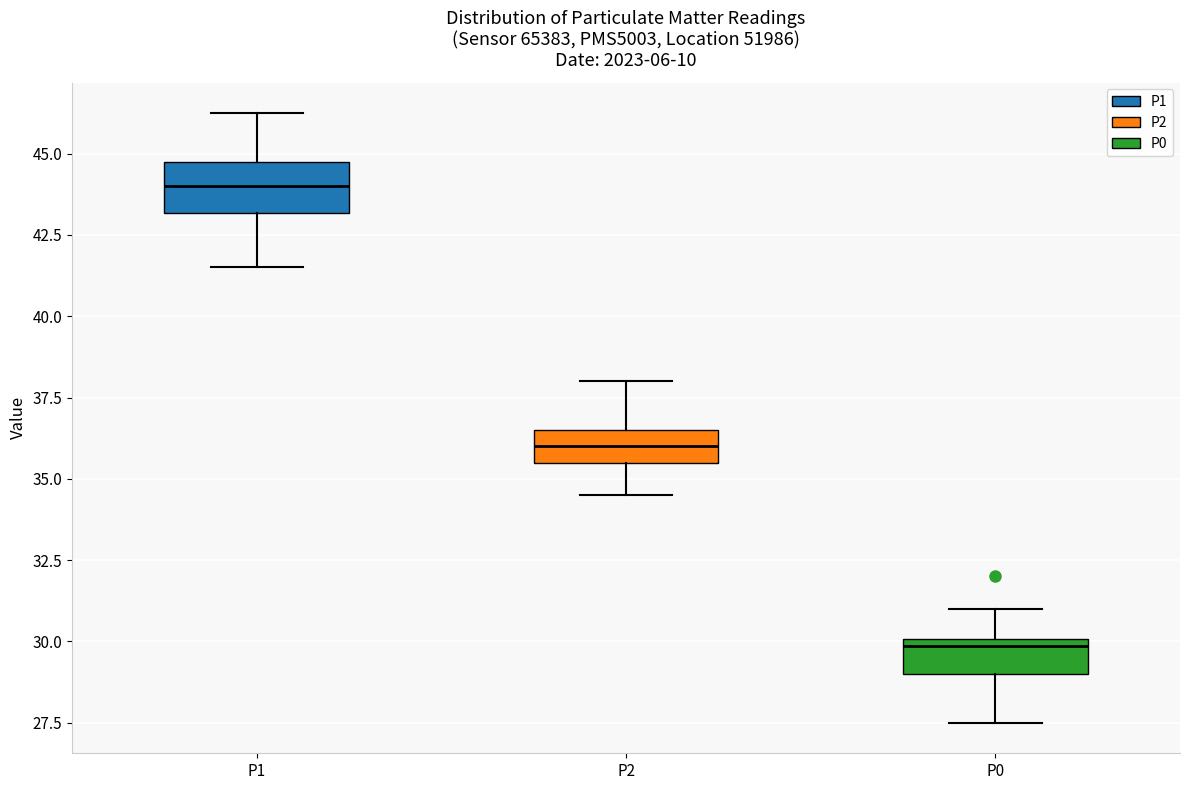

Where is the upper edge of the box for P2 on the y-axis? The values are not printed on the chart, so give them approximately, as read against the axis.

36.5